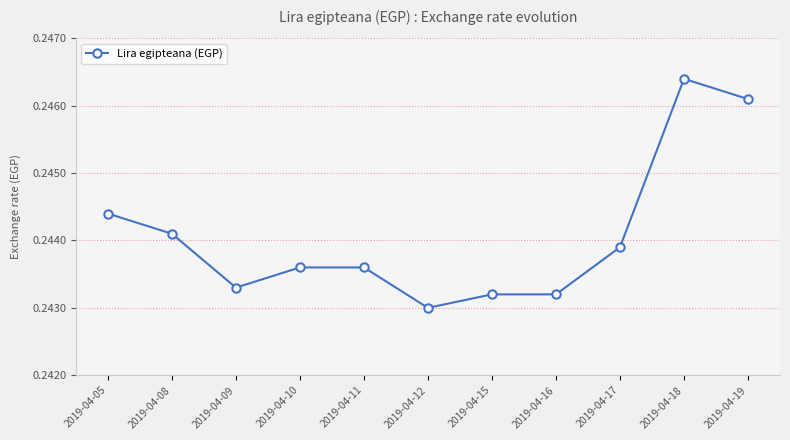

The value at 2019-04-05 is 0.1. True or false?

False